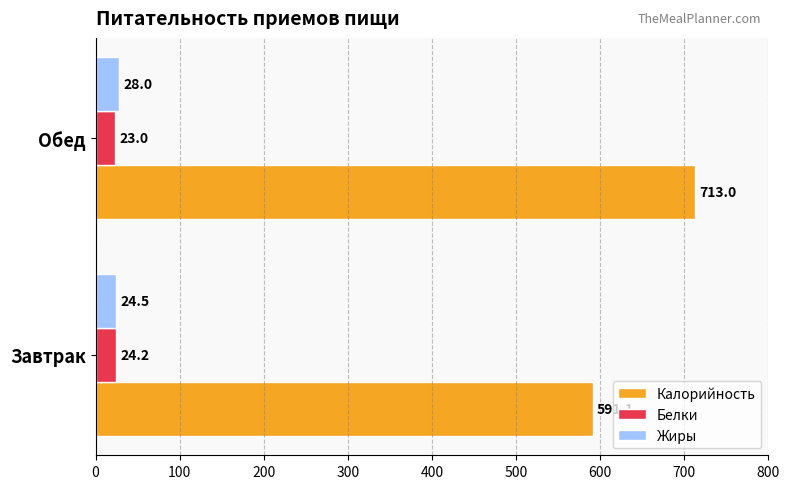

What is the difference between the maximum and minimum values in the Калорийность series?

121.9